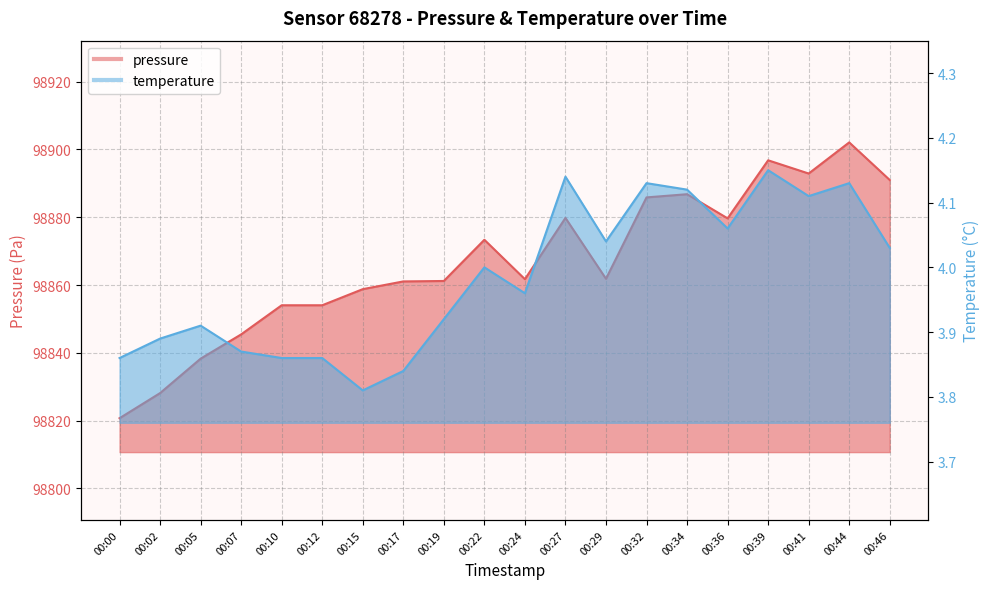

Read the pressure value at 00:36.

98879.7